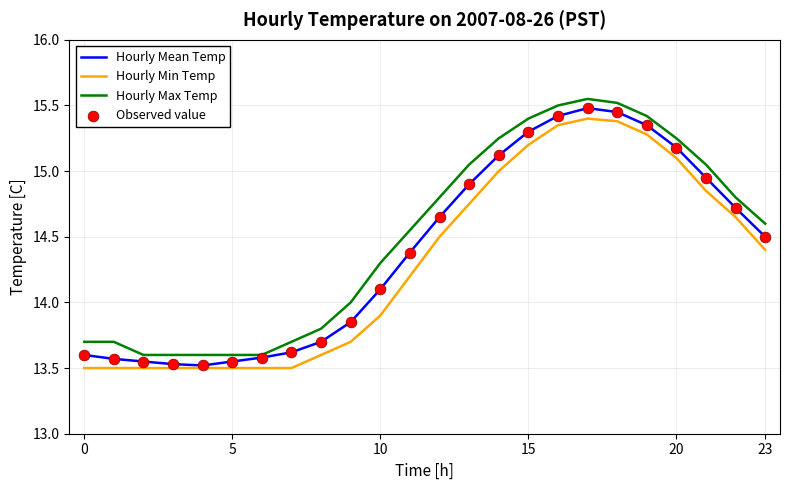

What is the minimum value for Hourly Mean Temp?

13.5